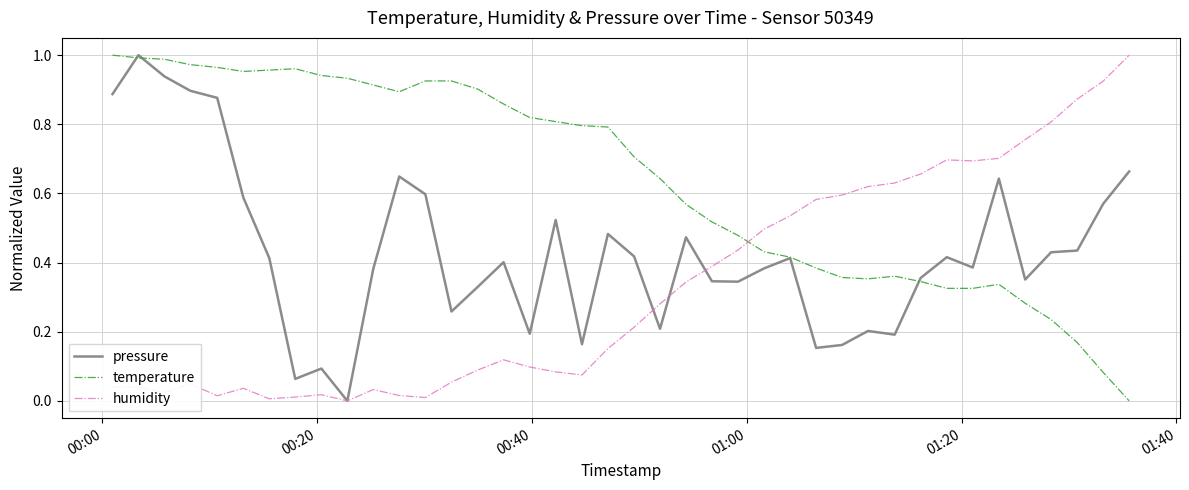

How many intersections are there between temperature and humidity?

1